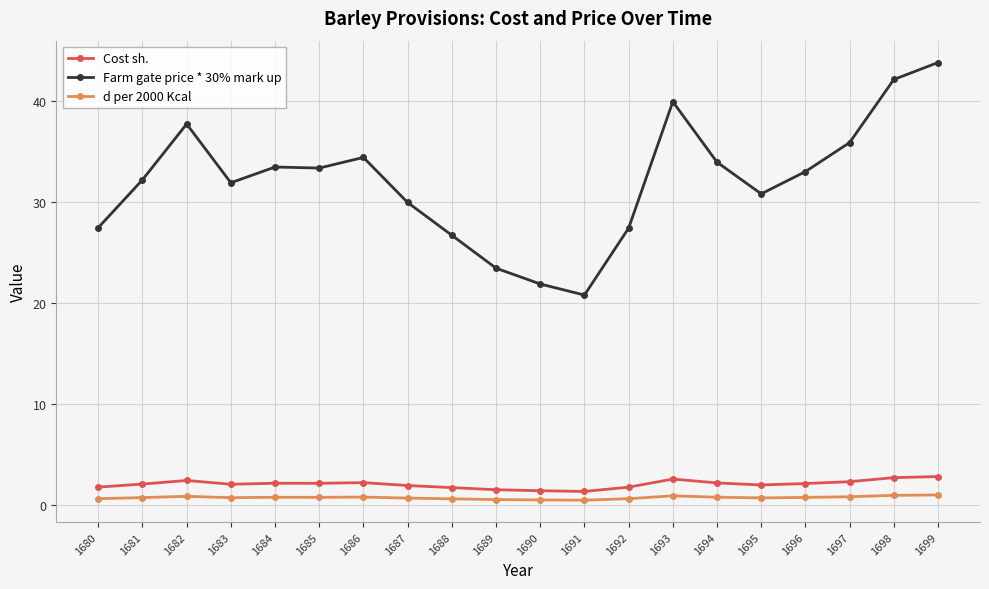

What is the sum of the d per 2000 Kcal values at 1680 and 1691?

1.1